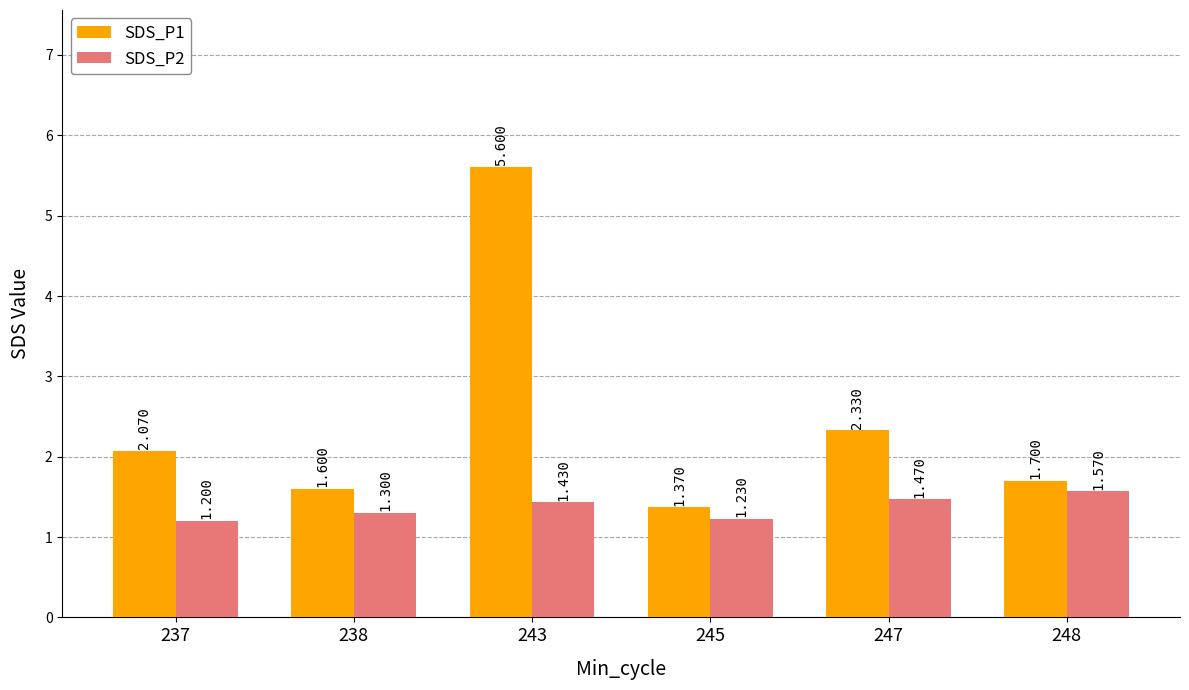

What are all the series names shown in the legend?

SDS_P1, SDS_P2